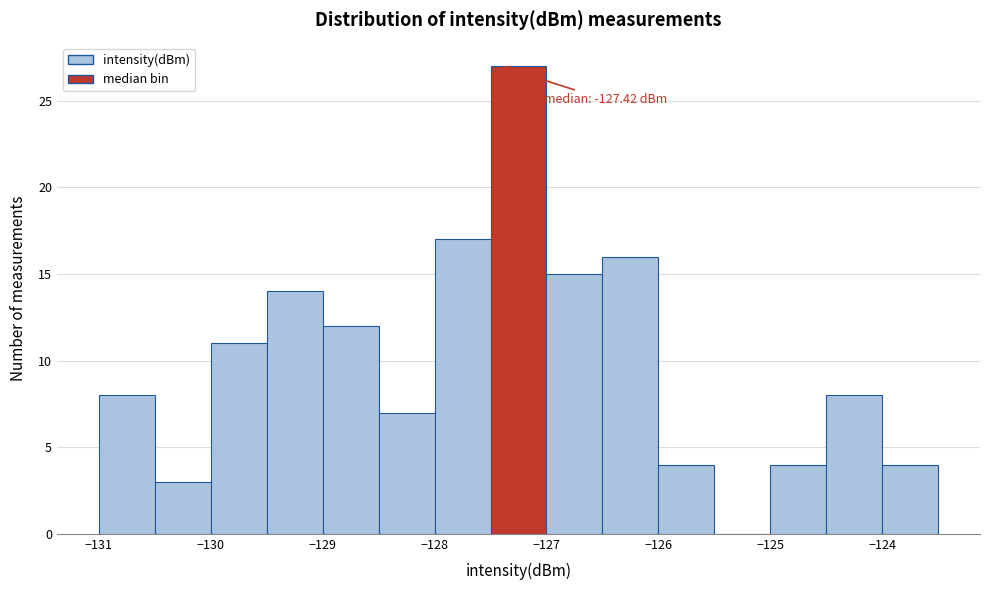

Which range on the x-axis has the tallest bar?

-127.5 to -127.0